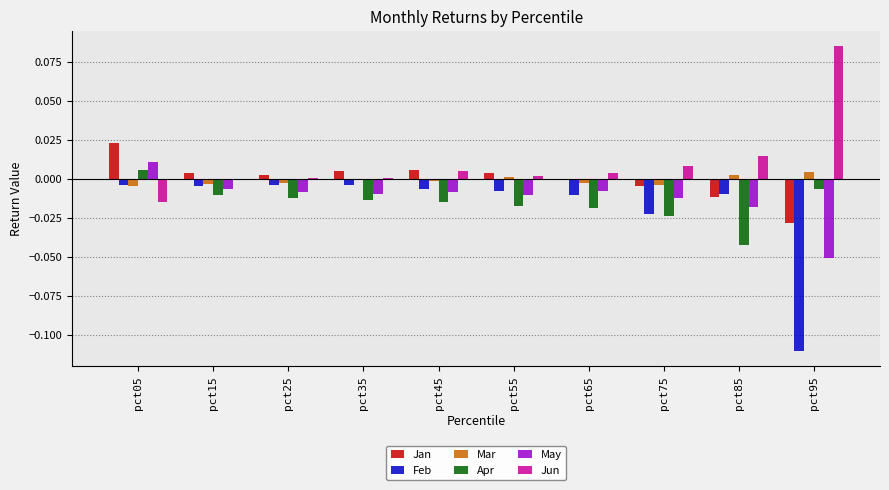

The Jan series shows 0.0 at pct55. True or false?

True